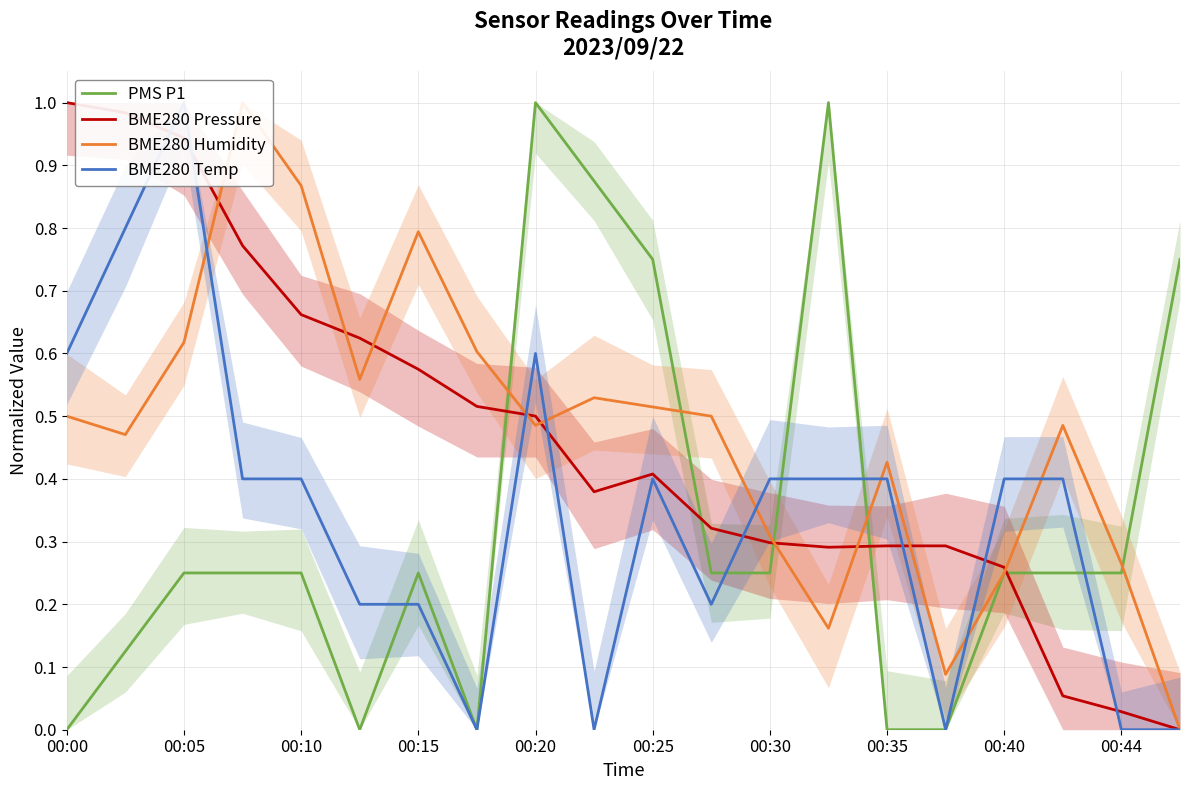

Reading left to right, extract all data points from this chart.

PMS P1: 0.0	0.1	0.2	0.2	0.2	0.0	0.2	0.0	1.0	0.9	0.8	0.2	0.2	1.0	0.0	0.0	0.2	0.2	0.2	0.8
BME280 Pressure: 1.0	1.0	0.9	0.8	0.7	0.6	0.6	0.5	0.5	0.4	0.4	0.3	0.3	0.3	0.3	0.3	0.3	0.1	0.0	0.0
BME280 Humidity: 0.5	0.5	0.6	1.0	0.9	0.6	0.8	0.6	0.5	0.5	0.5	0.5	0.3	0.2	0.4	0.1	0.3	0.5	0.3	0.0
BME280 Temp: 0.6	0.8	1.0	0.4	0.4	0.2	0.2	0.0	0.6	0.0	0.4	0.2	0.4	0.4	0.4	0.0	0.4	0.4	0.0	0.0